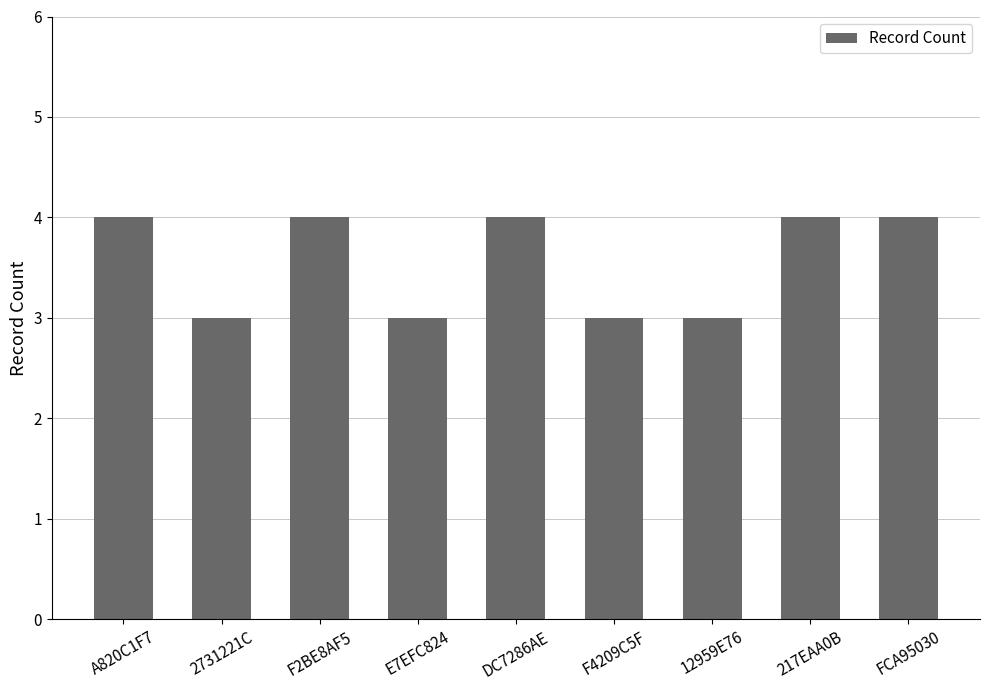

True or false: the data shows 3 at 12959E76.

True